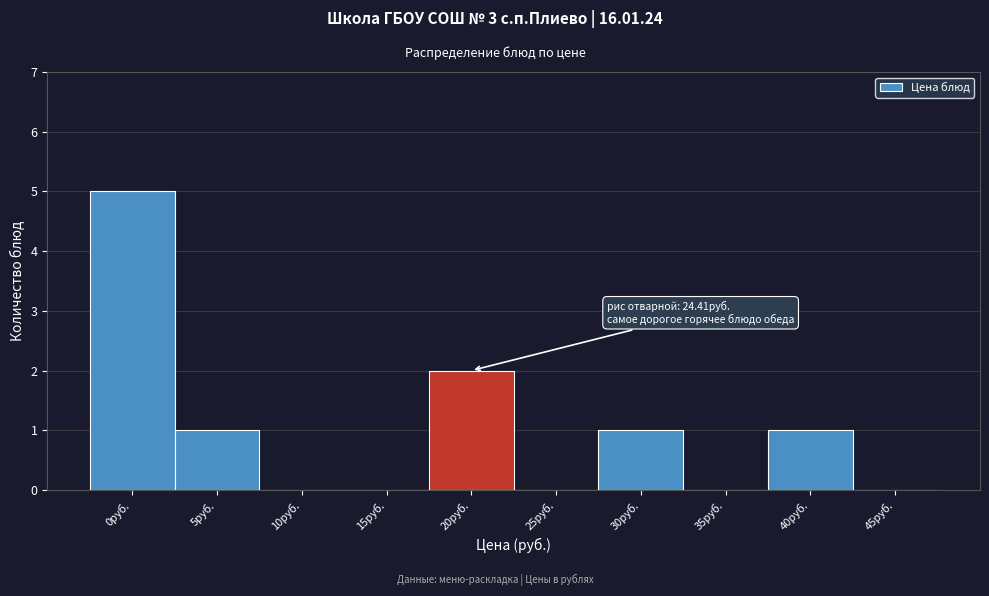

Reading left to right, what are all the values shown in this chart?

0руб.=5	5руб.=1	10руб.=0	15руб.=0	20руб.=2	25руб.=0	30руб.=1	35руб.=0	40руб.=1	45руб.=0